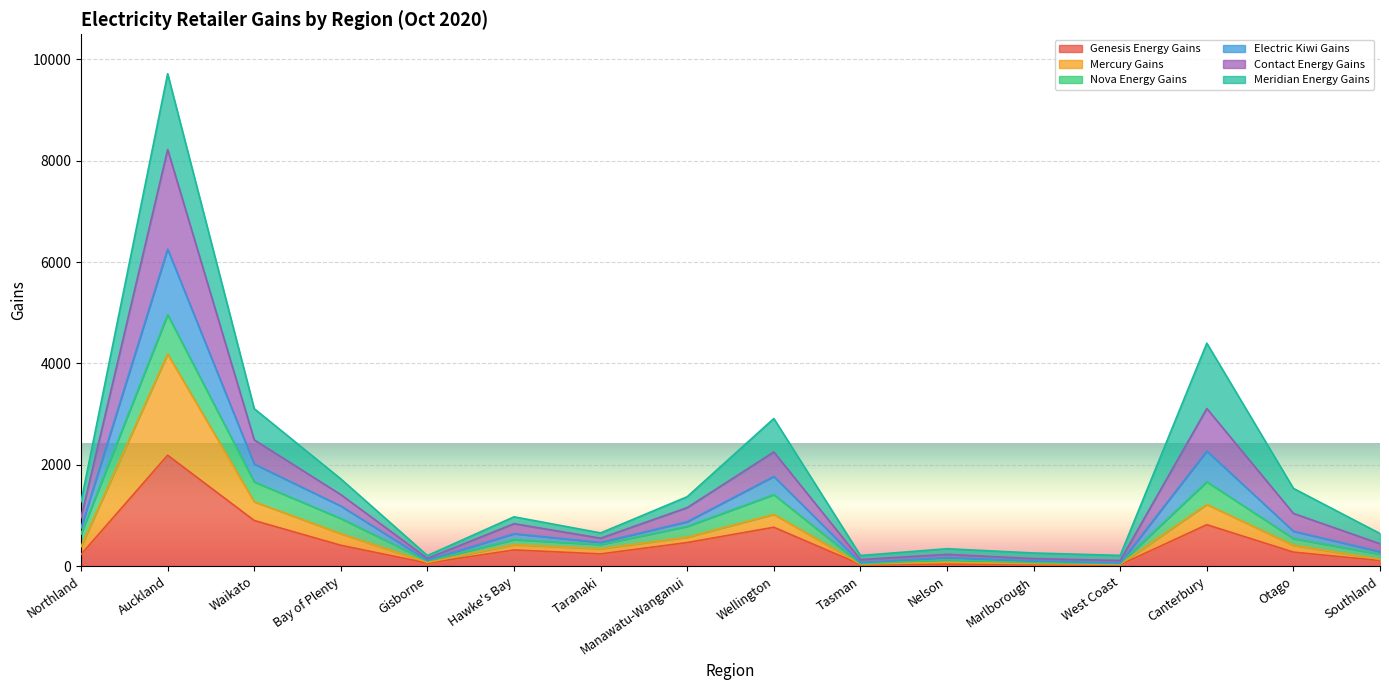

At which category is the sum across all series the highest?

Auckland